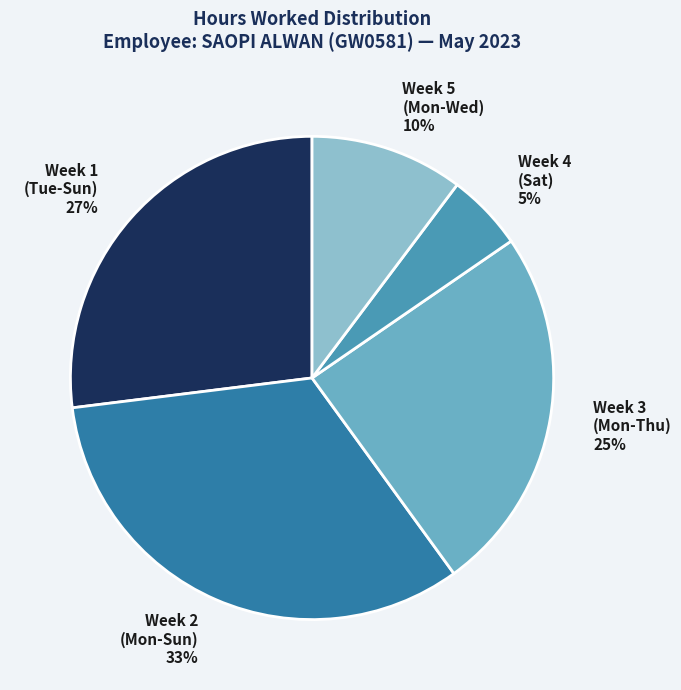

What percentage is the Week 4 (Sat) slice, to the nearest percent?

5%